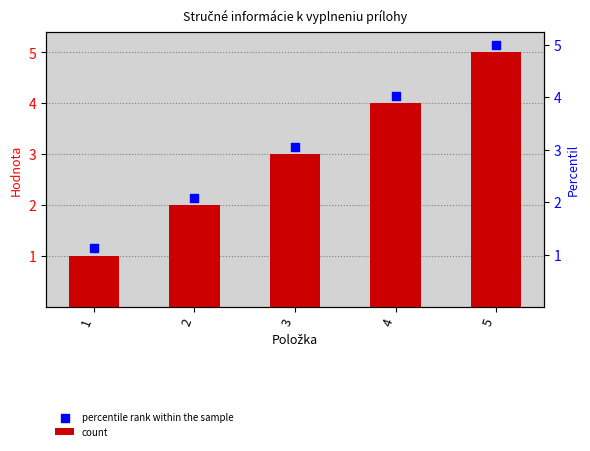

What is the total value across all series at 2?

4.2